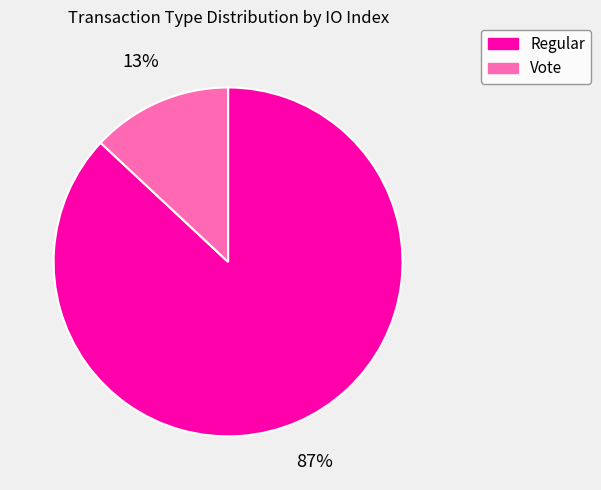

Between Vote and Regular, which is larger?

Regular